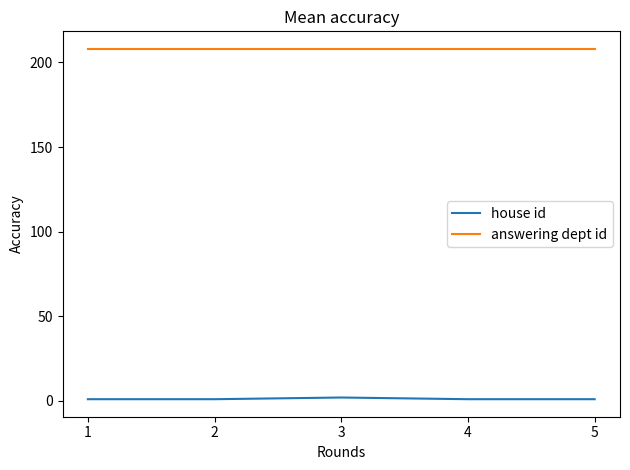

What is the greatest value displayed?

208